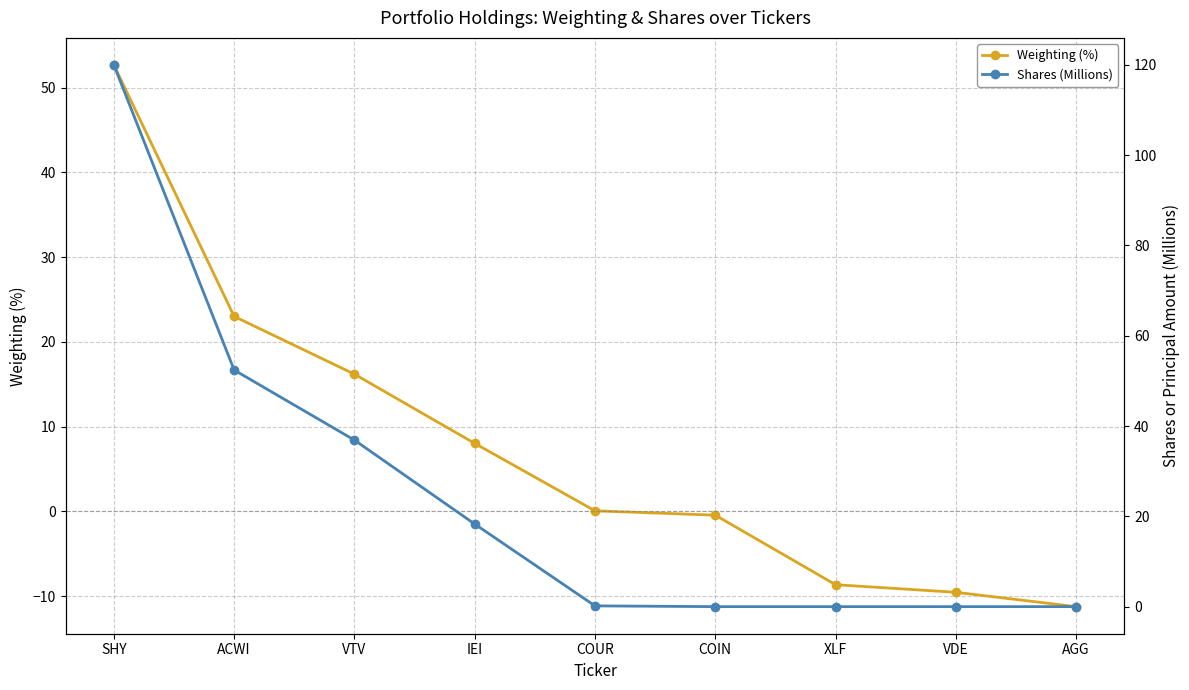

At which category is the sum across all series the highest?

SHY